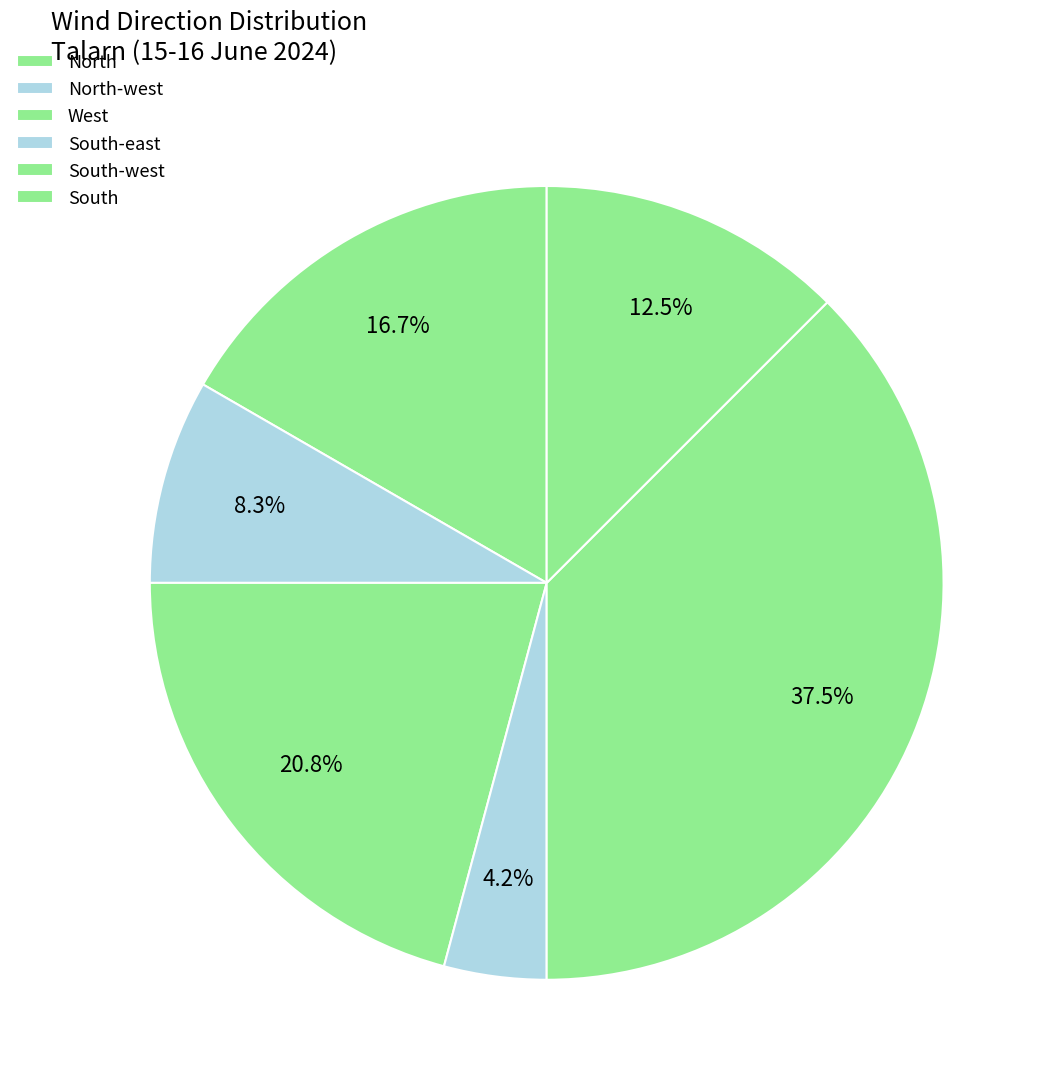

To the nearest percent, what percentage of the pie is North?

17%